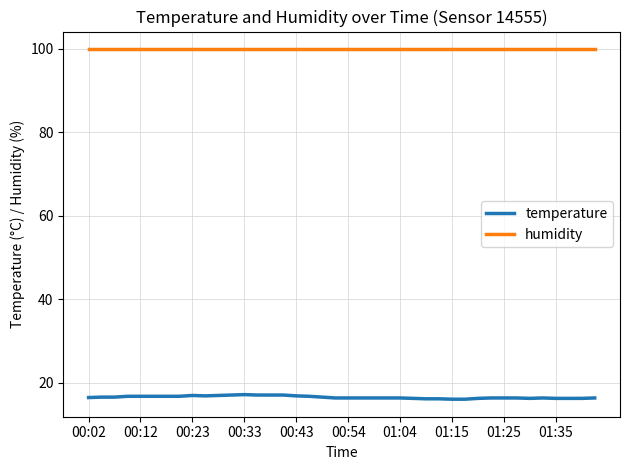

Rank the series by their maximum value, from highest to lowest.

humidity, temperature